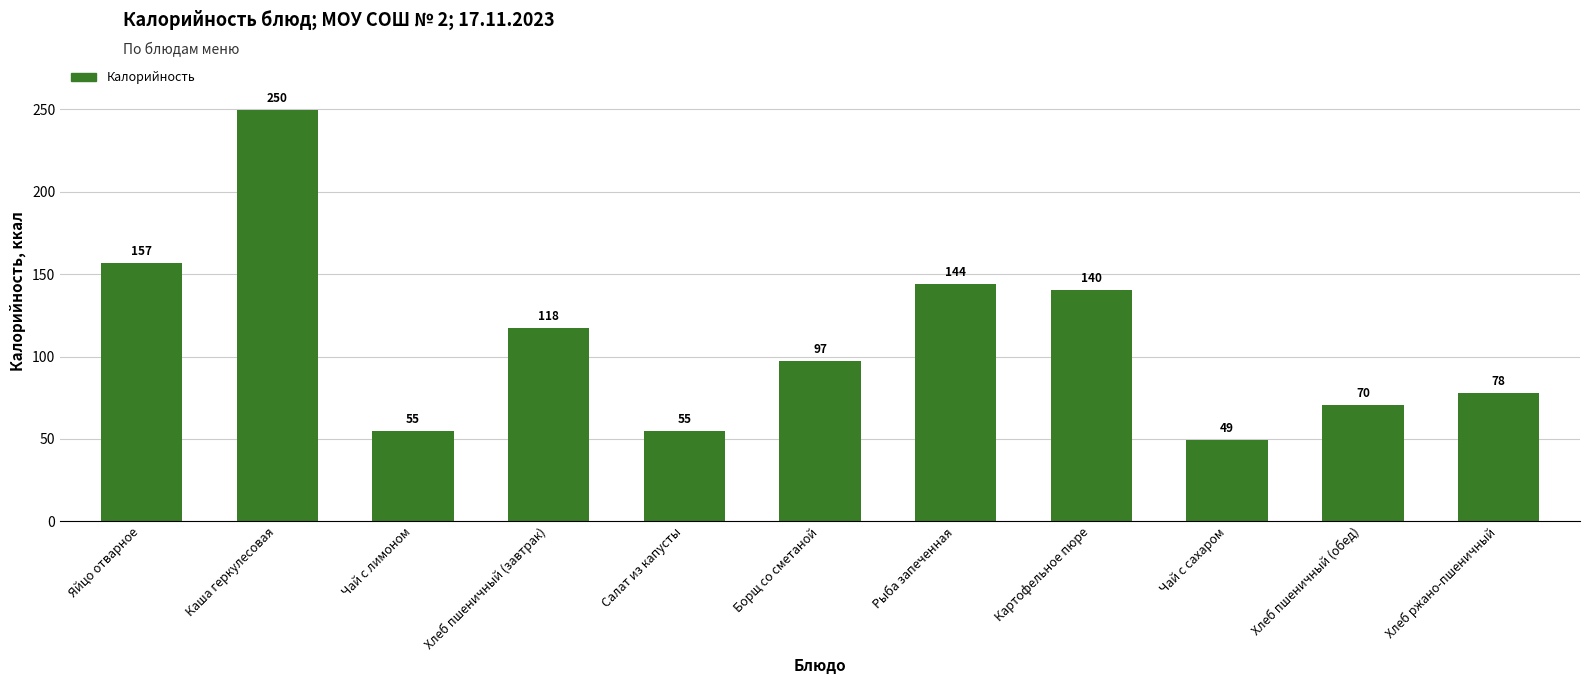

What is the difference between the second highest and minimum values?

107.6